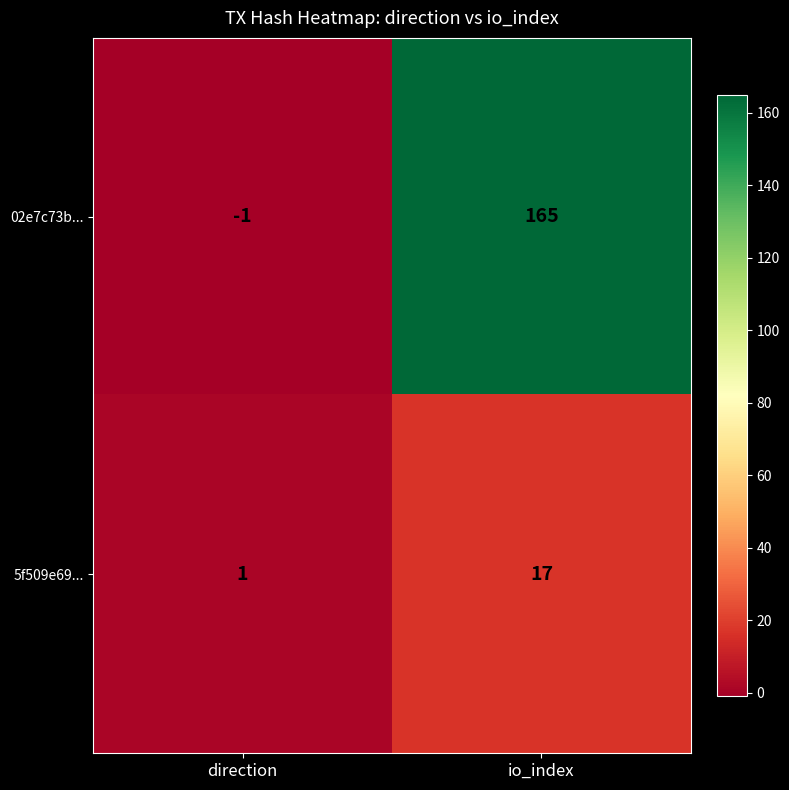

What is the average value of the 5f509e69... series?

9